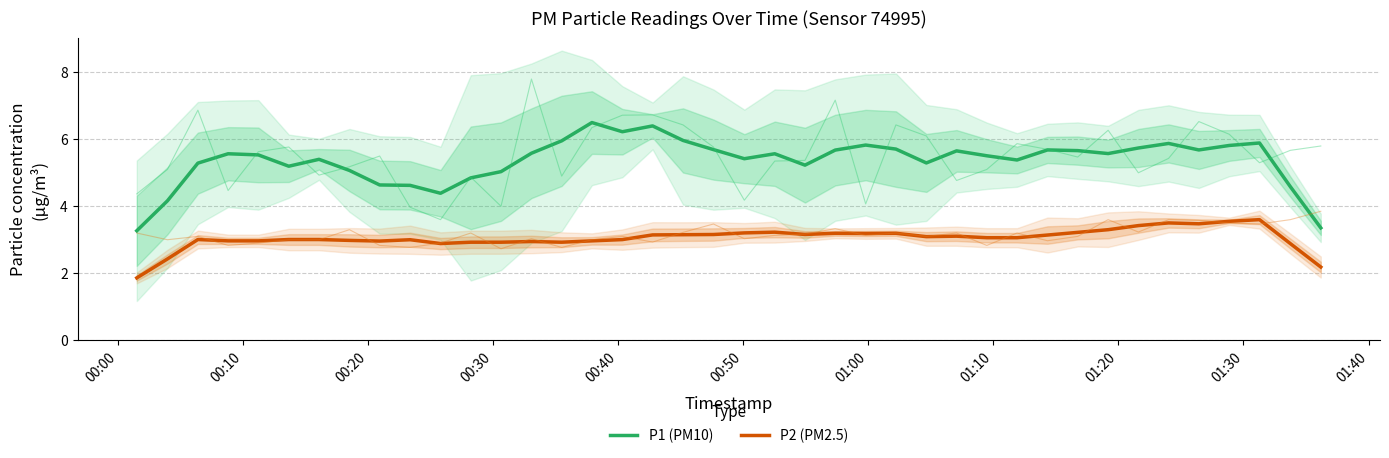

What is the sum of all P1 (PM10) values?

214.5